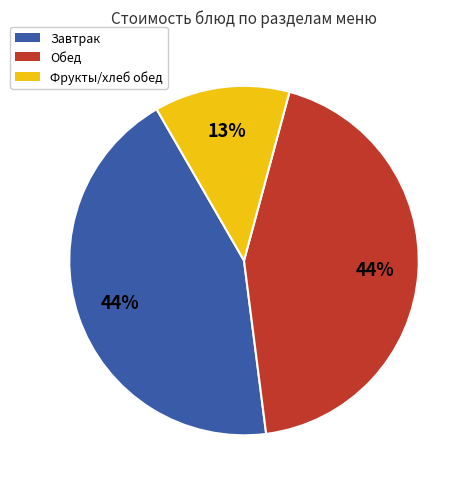

Is there any slice that represents more than half of the pie?

No